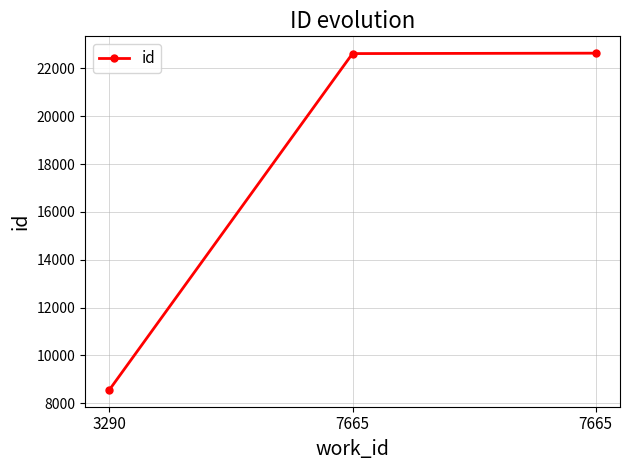

How many categories are shown in the chart?

3